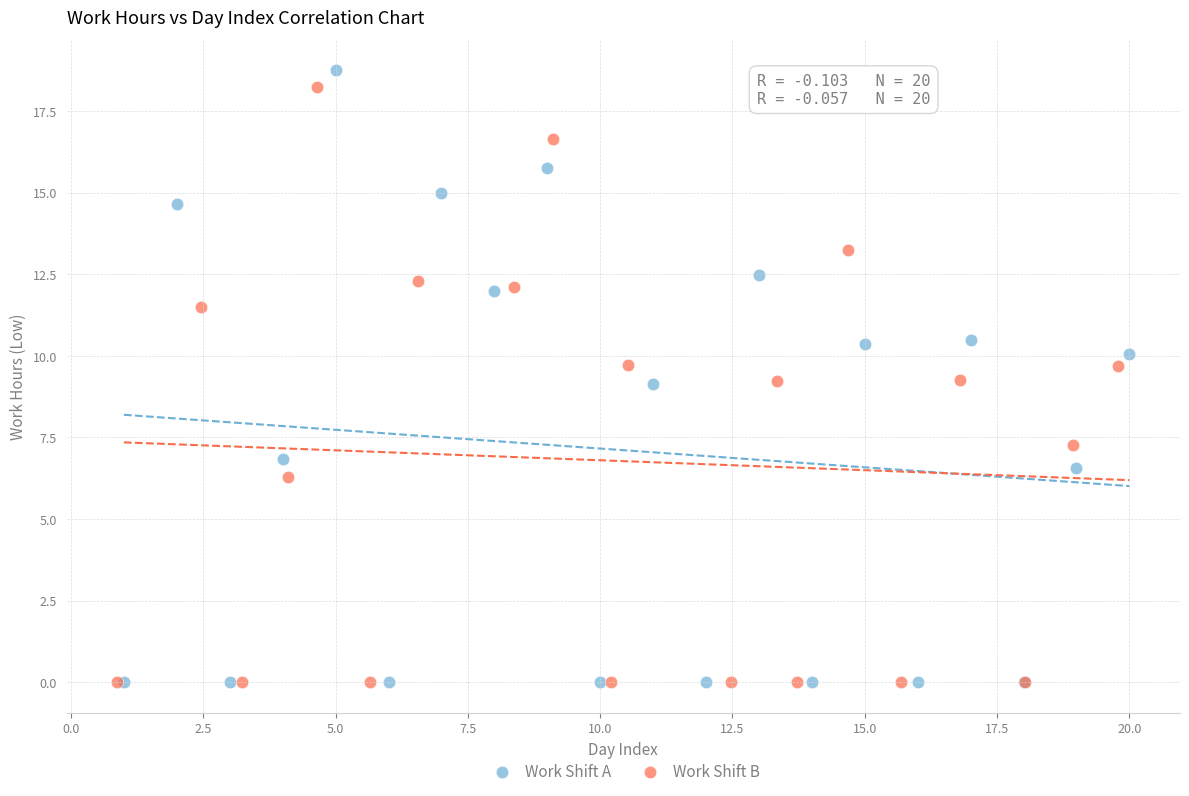

Which series contains the highest Y value?

Work Shift A